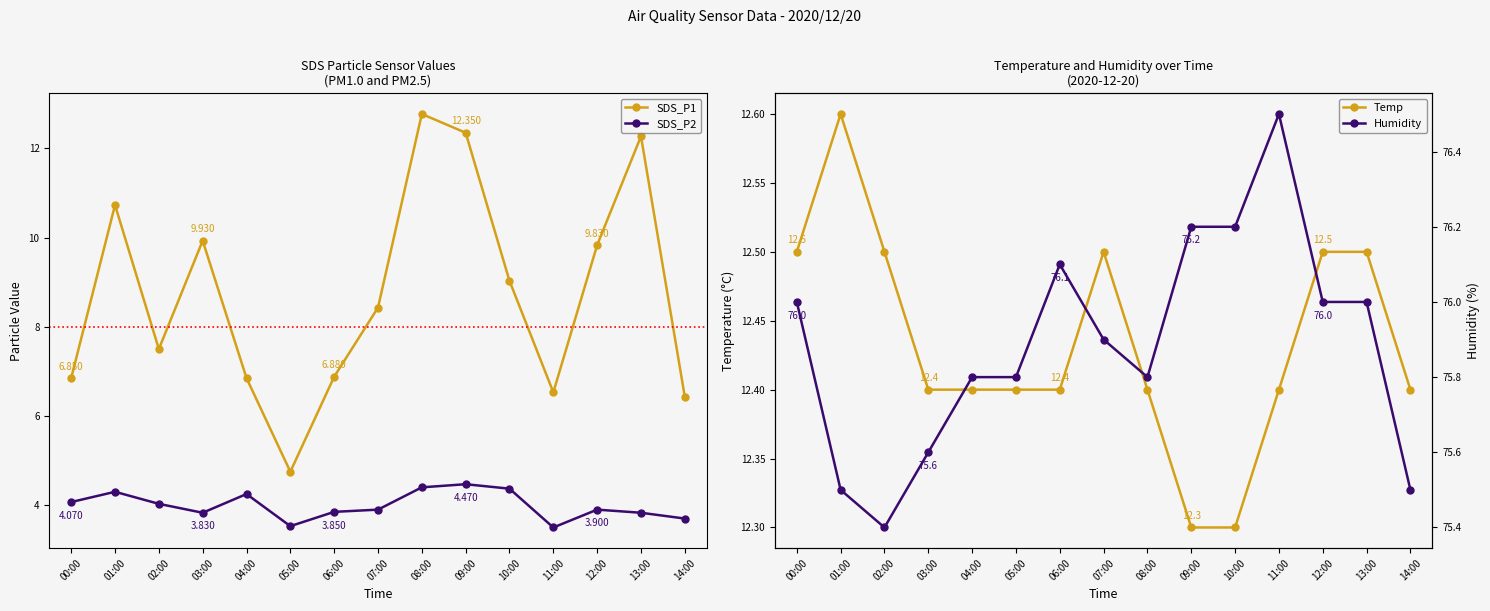

What is the highest value of the SDS_P2 series?

4.5